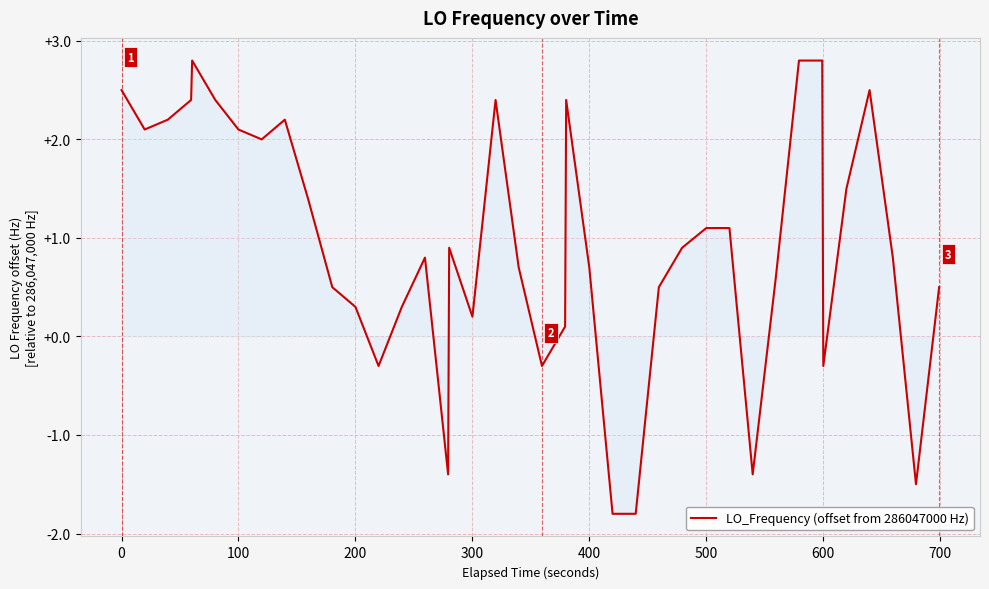

What is the minimum value shown in the chart?

-1.8